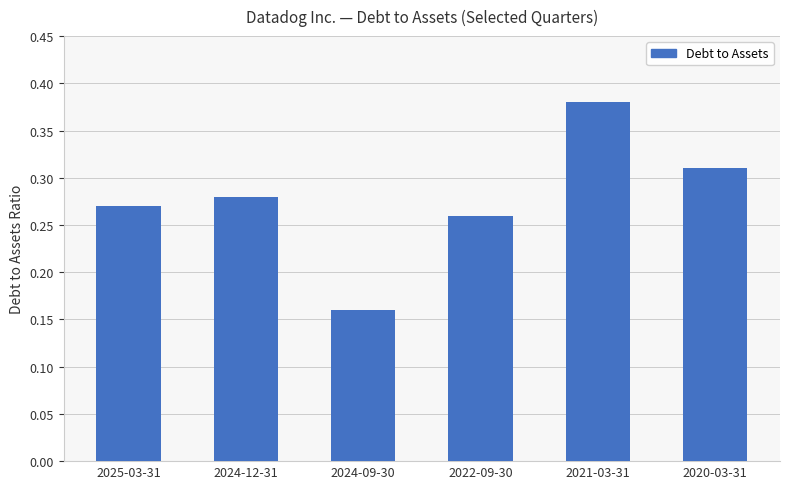

How many values are between 0 and 1?

6